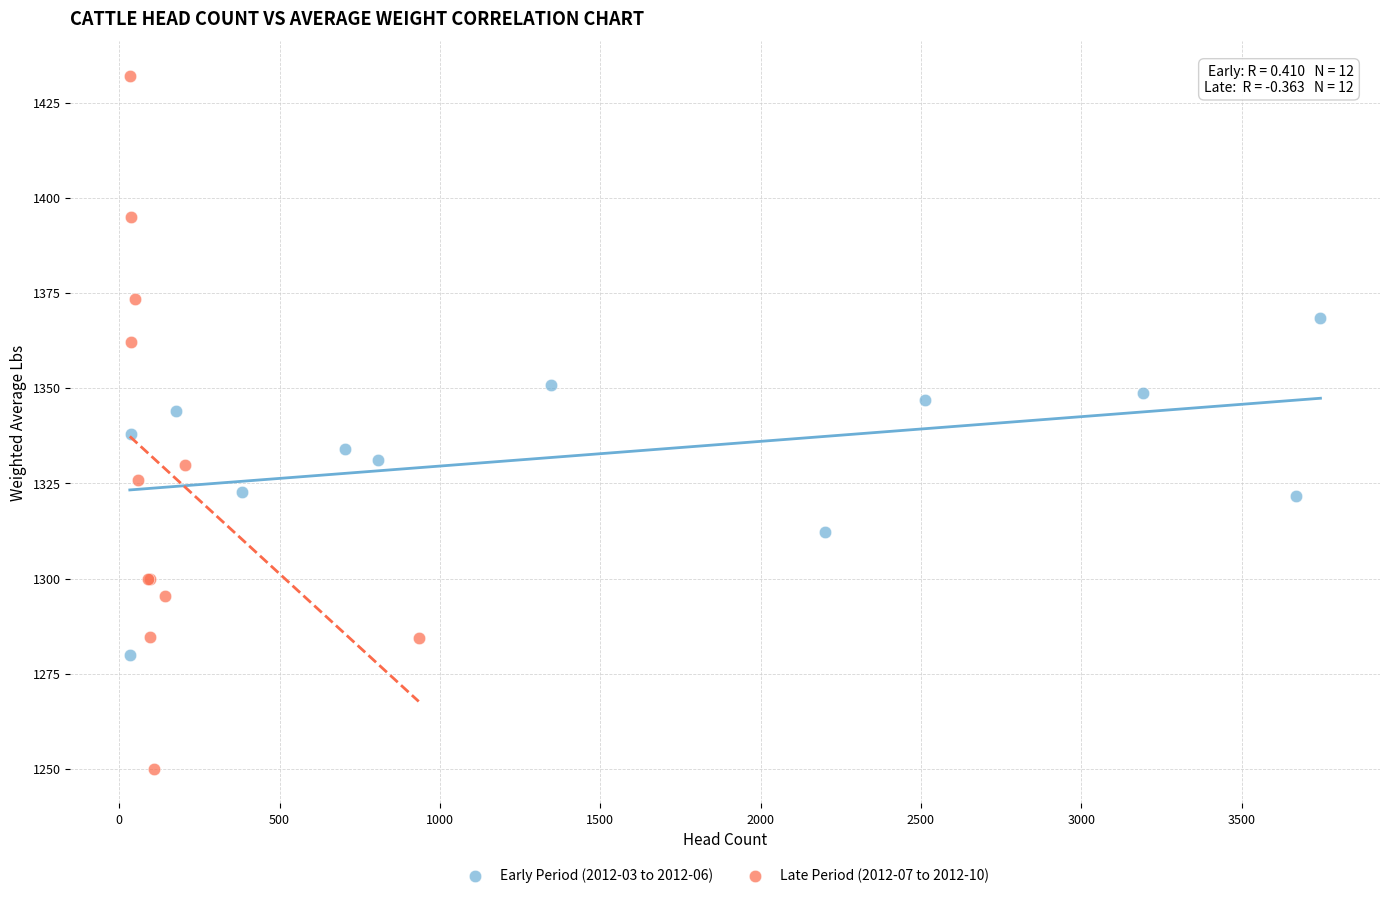

Which series has the largest Y range (max minus min)?

Late Period (2012-07 to 2012-10)